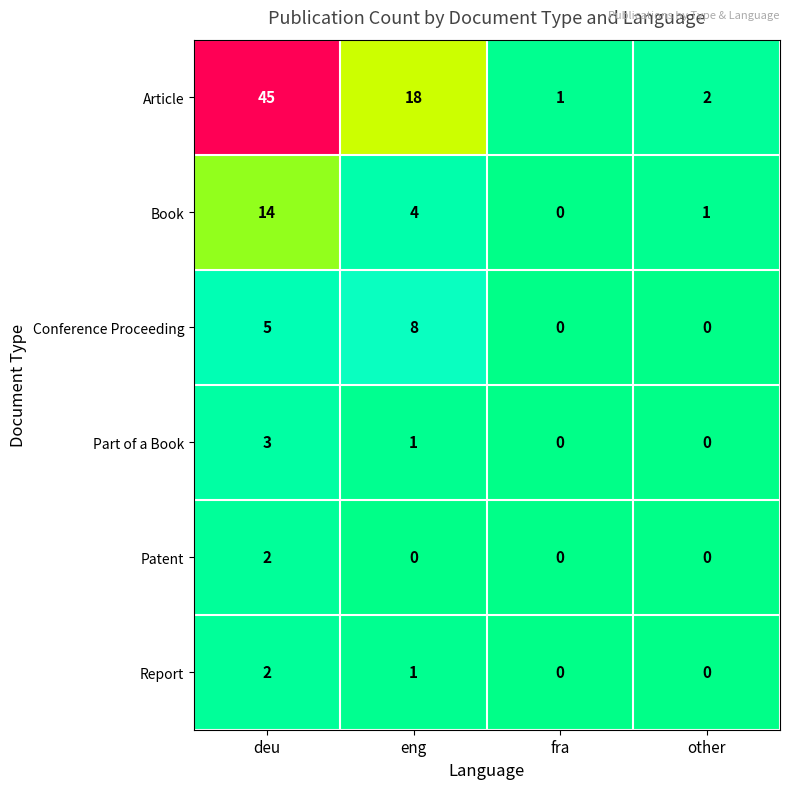

Count the Conference Proceeding values in the range 0 to 8.

4